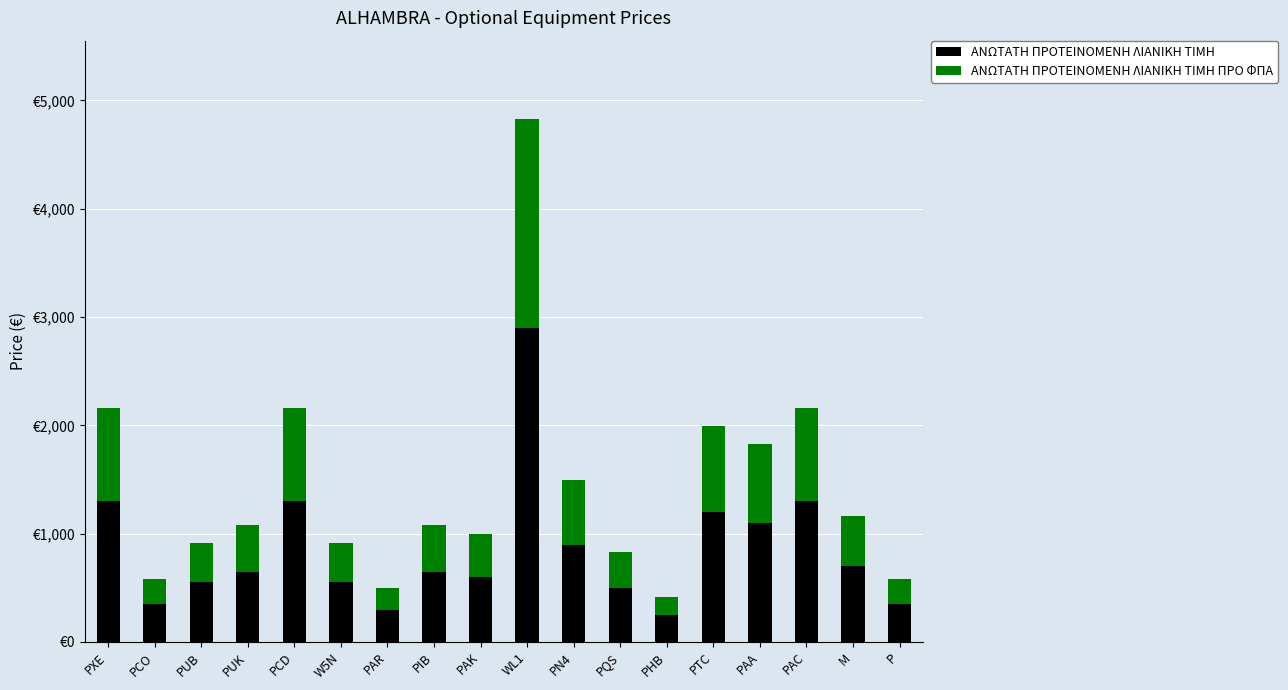

Does the chart contain stacked bars?

Yes